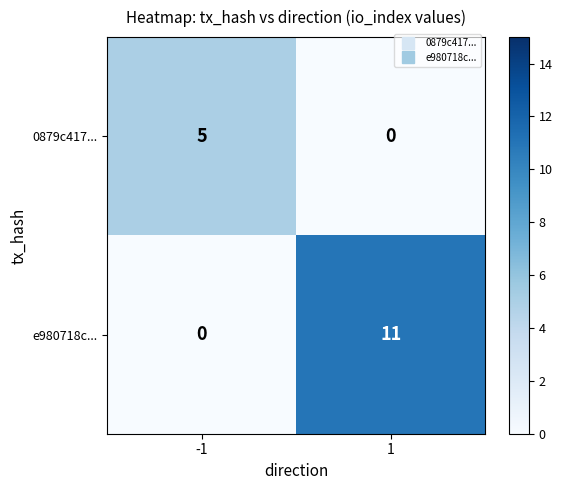

Reading left to right, what are all the values shown in this chart?

0879c417...: 5	0
e980718c...: 0	11